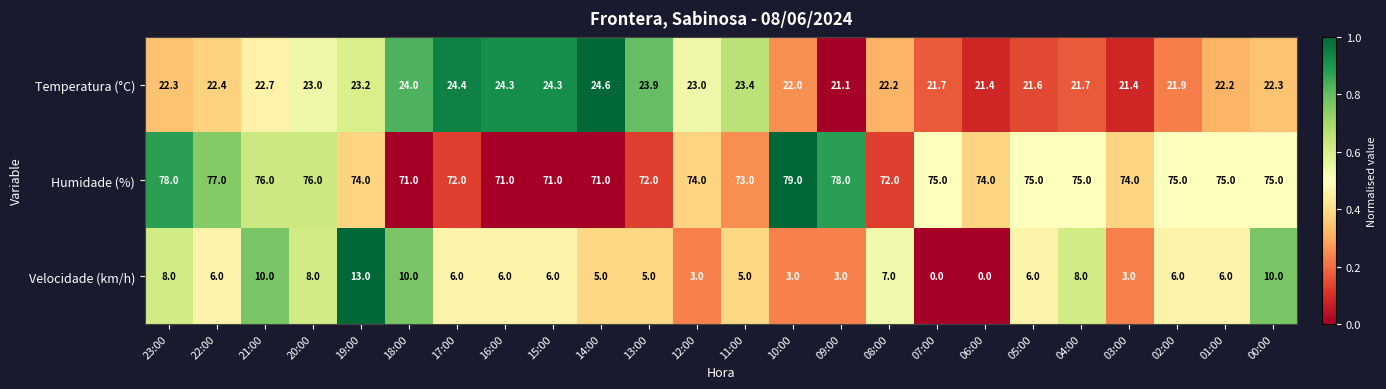

What is the greatest value displayed?

79.0